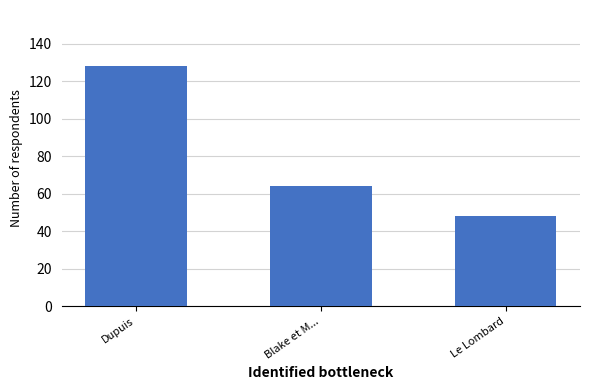

How many bars are there in total?

3